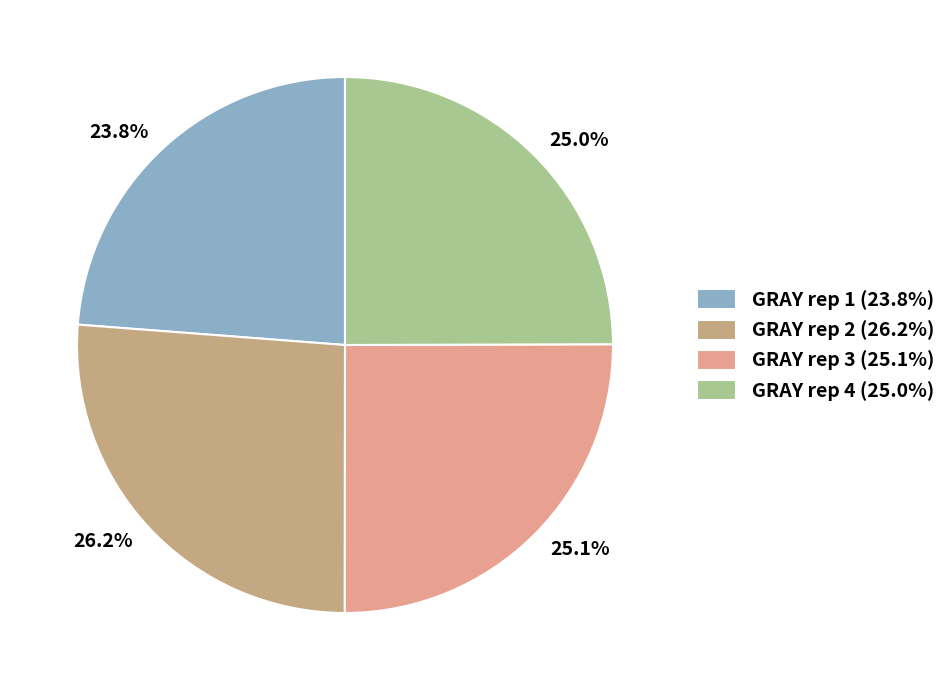

To the nearest percent, what is the difference between the largest and smallest slice percentages?

2%